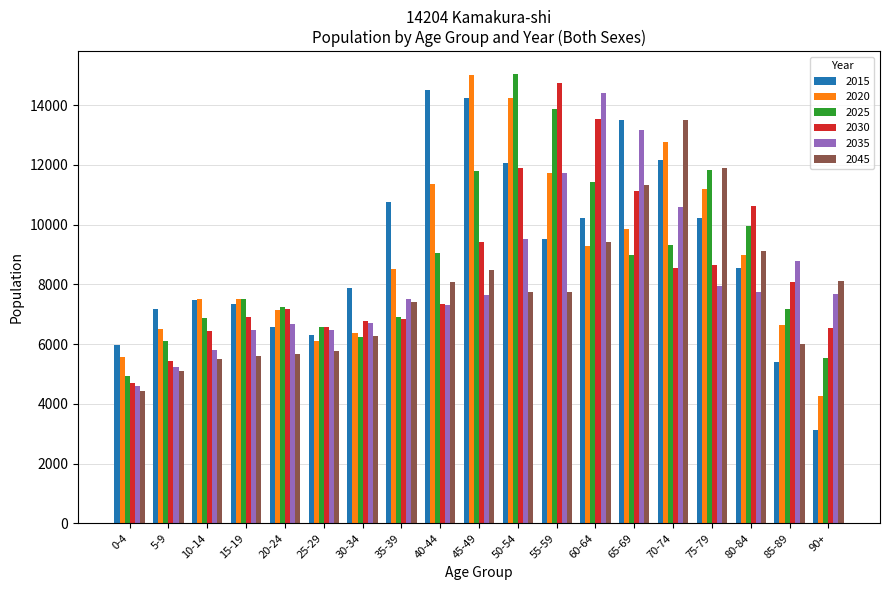

What is the lowest value of the 2045 series?

4438